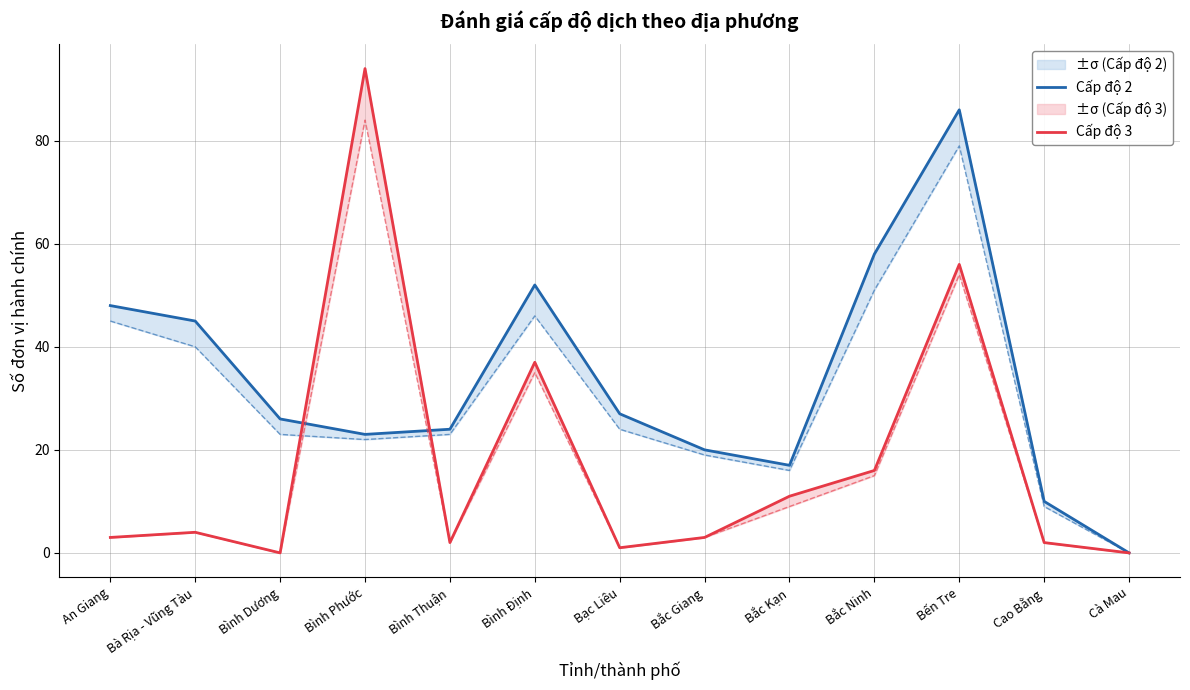

True or false: Cấp độ 2 and Cấp độ 3 cross at least once.

True